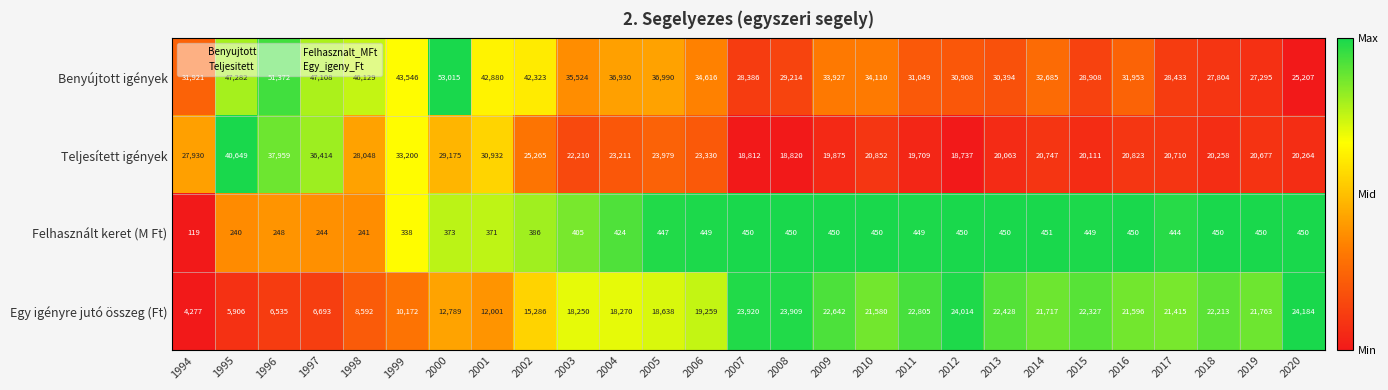

True or false: Teljesített igények has a value of 10127 at 2015.

False